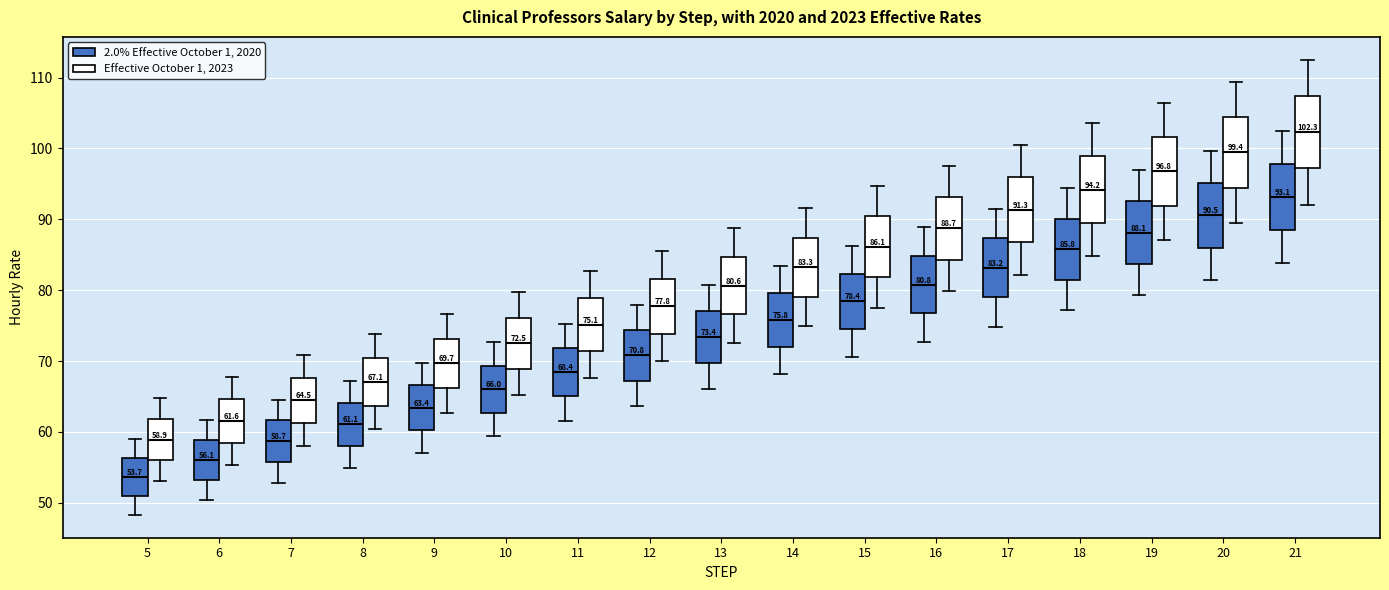

Which box's median line is the highest?

21 (Effective October 1, 2023)